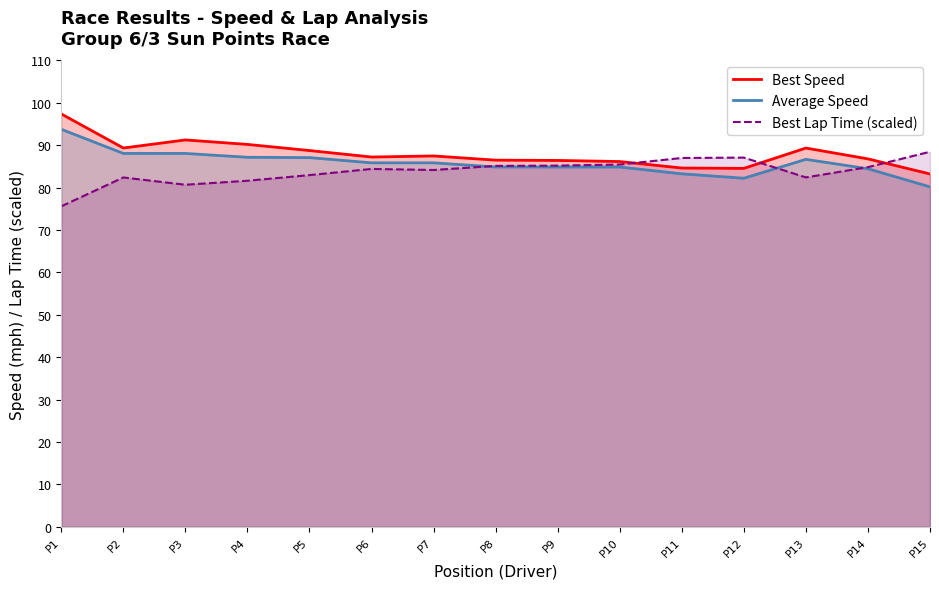

What is the value of the Best Speed point at the 10th from the left?

86.2